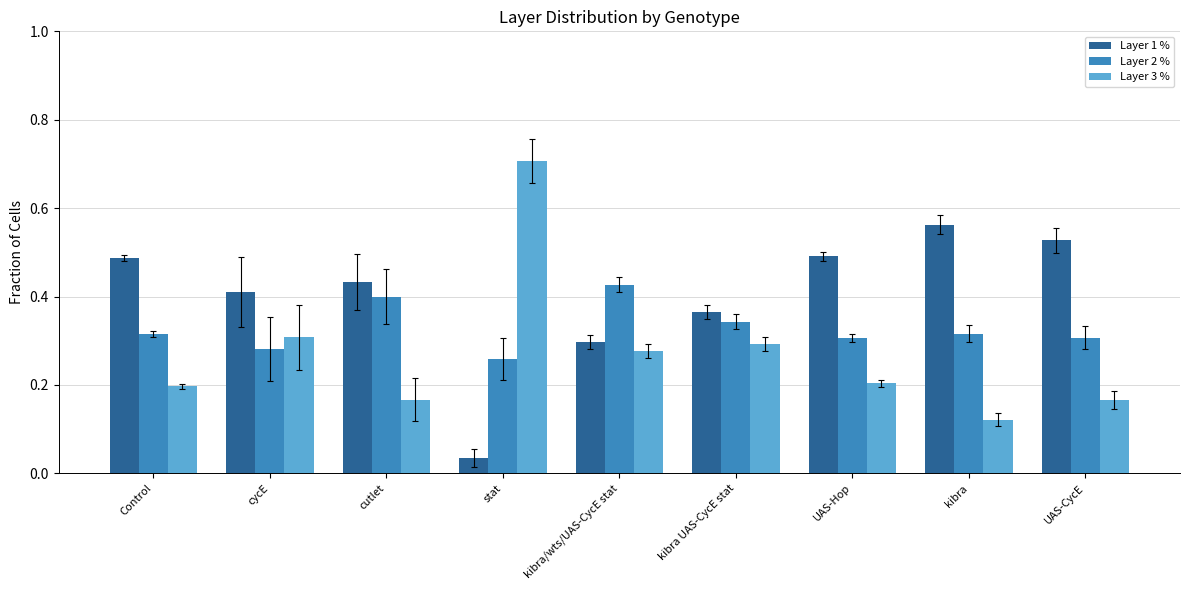

Count the number of categories in the chart.

9